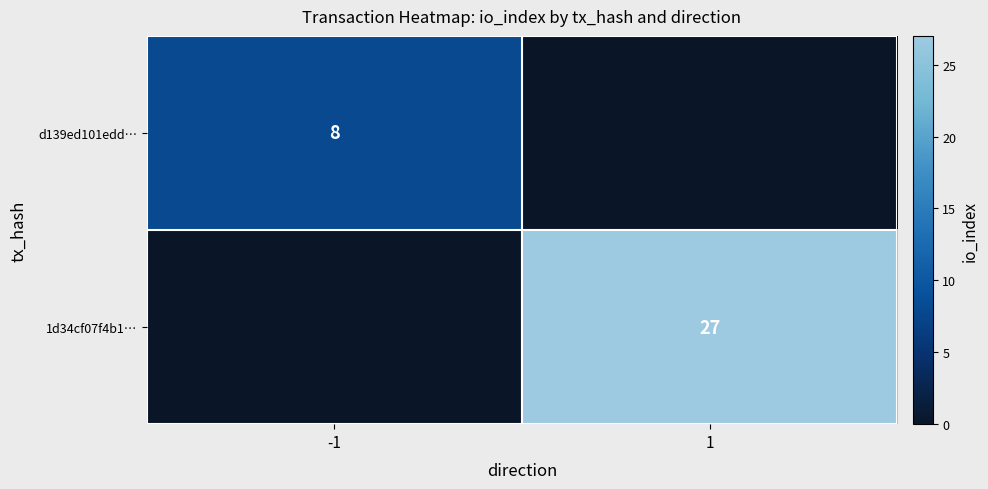

Is the value of 1d34cf07f4b1… at 1 greater than the value of d139ed101edd… at -1?

Yes